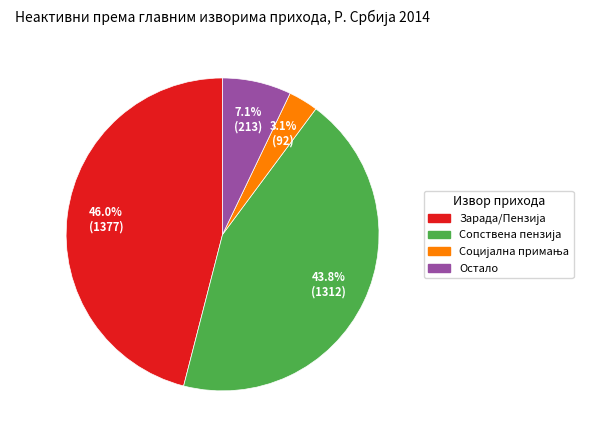

Does any single category account for the majority?

No